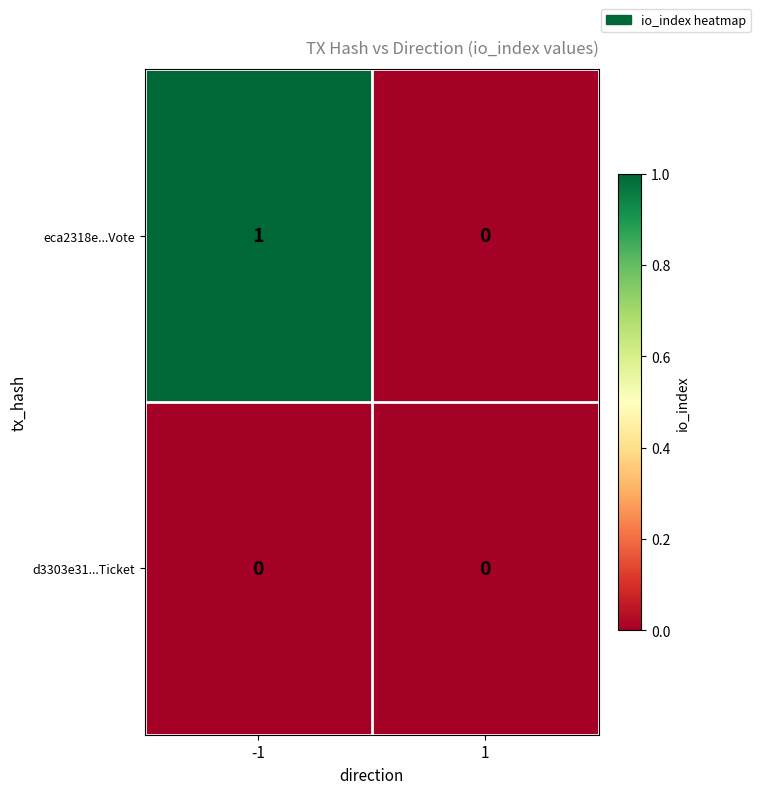

Count the number of categories in the chart.

2